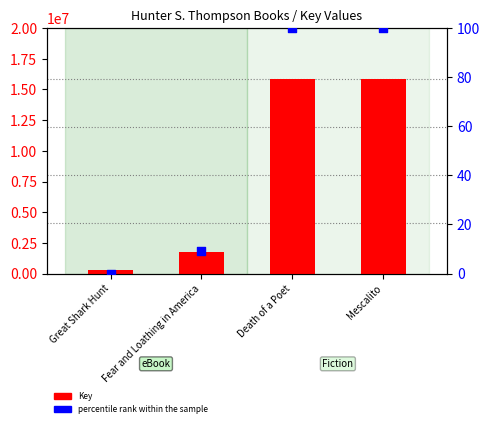

Which series has the widest spread of Y values?

Key